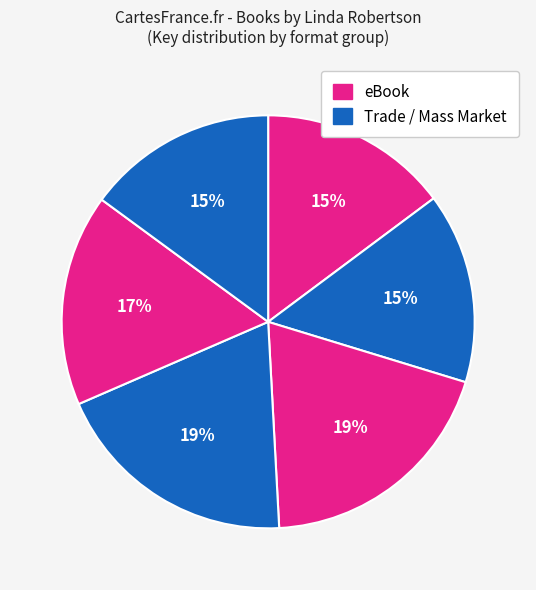

How many slices are in this pie chart?

6